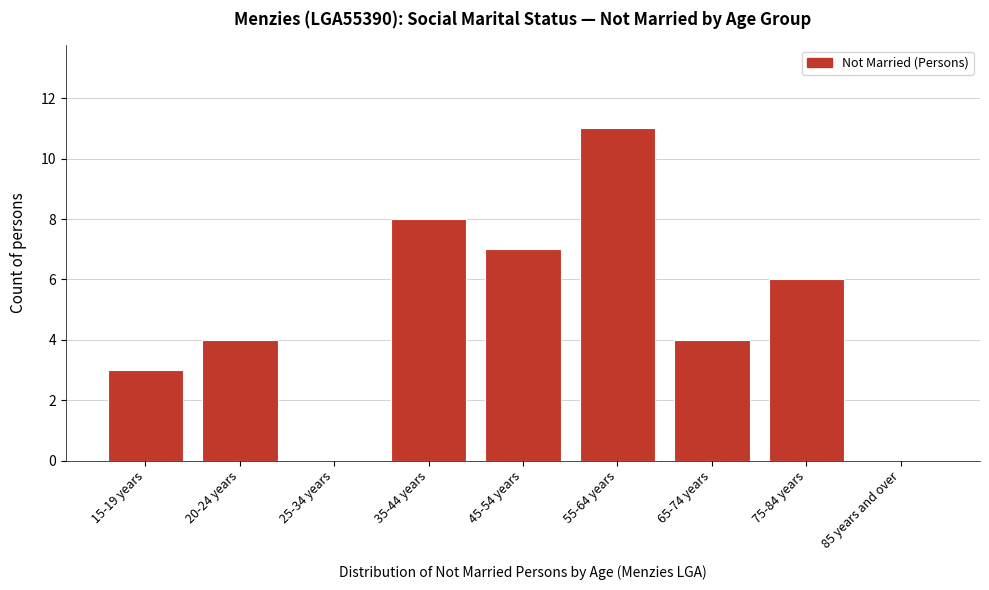

Reading left to right, transcribe all the data shown in this chart.

15-19 years=3	20-24 years=4	25-34 years=0	35-44 years=8	45-54 years=7	55-64 years=11	65-74 years=4	75-84 years=6	85 years and over=0